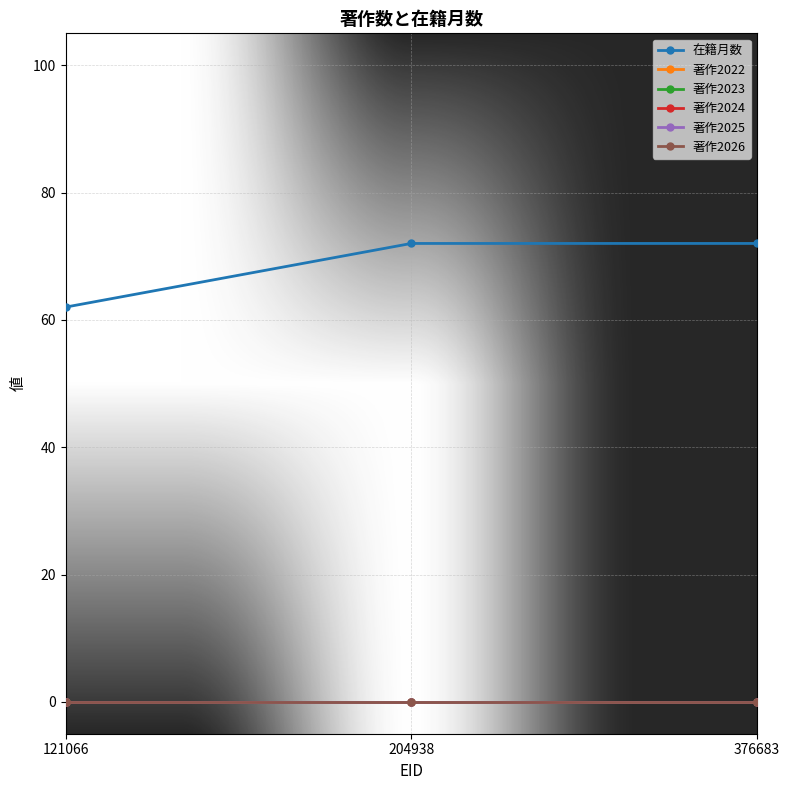

What are all the series names shown in the legend?

在籍月数, 著作2022, 著作2023, 著作2024, 著作2025, 著作2026